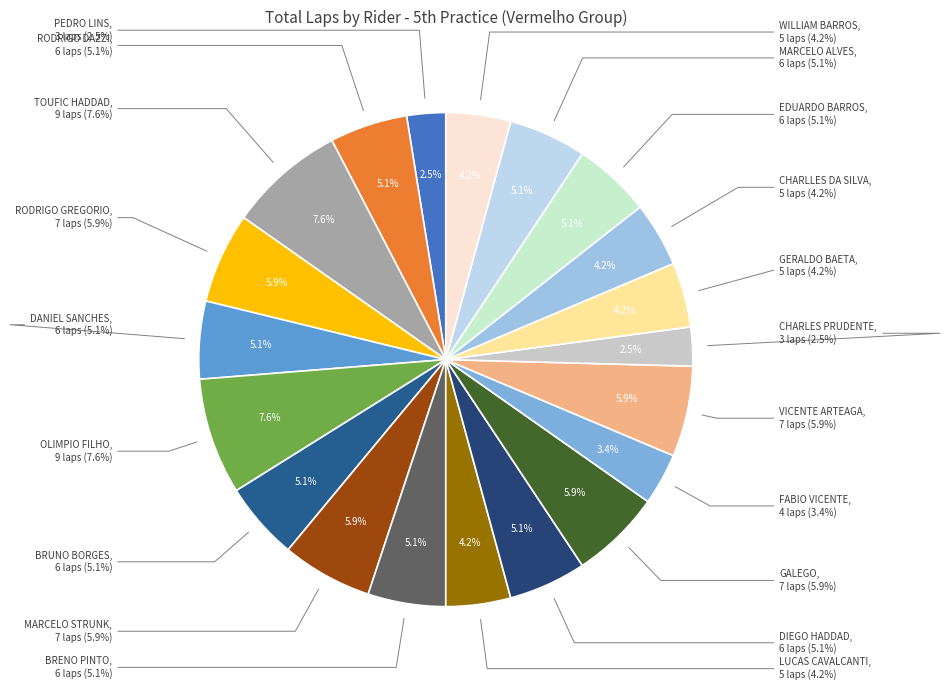

How many segments does this pie chart have?

20